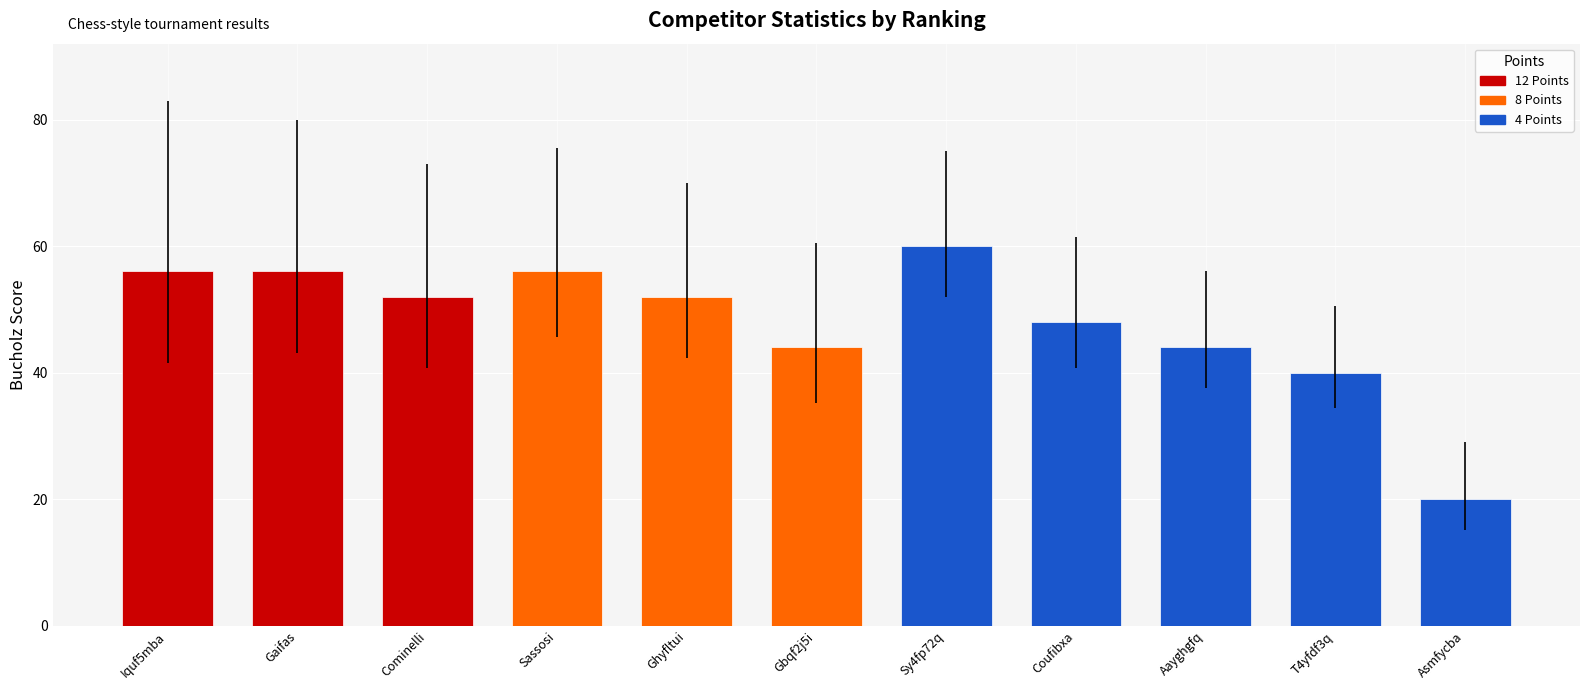

What is the sum of all values?

528